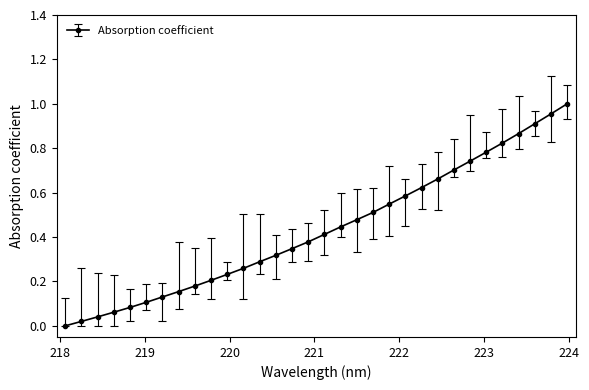

Does the chart display data point markers on the line(s)?

Yes